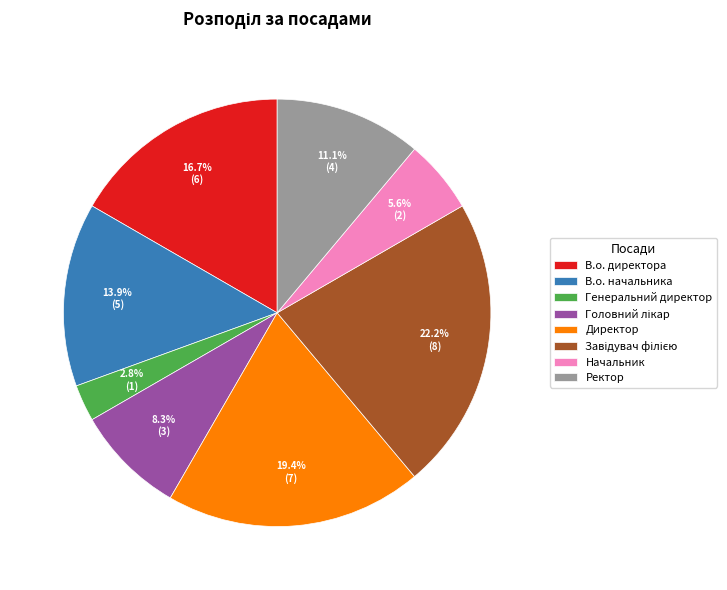

Which category has the smallest portion of the pie?

Генеральний директор